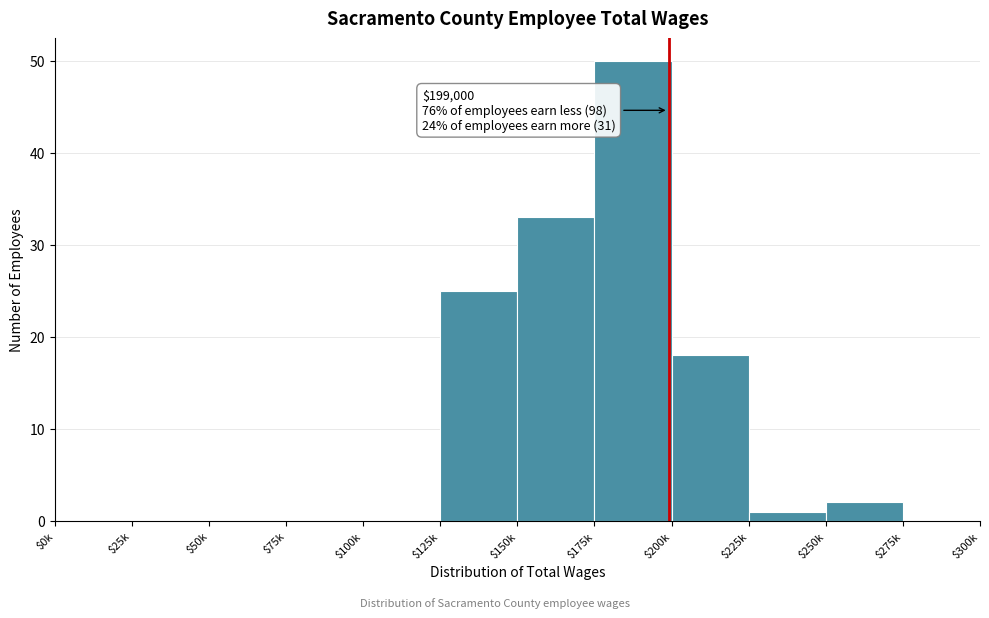

Which category has the highest value across all series?

$175k